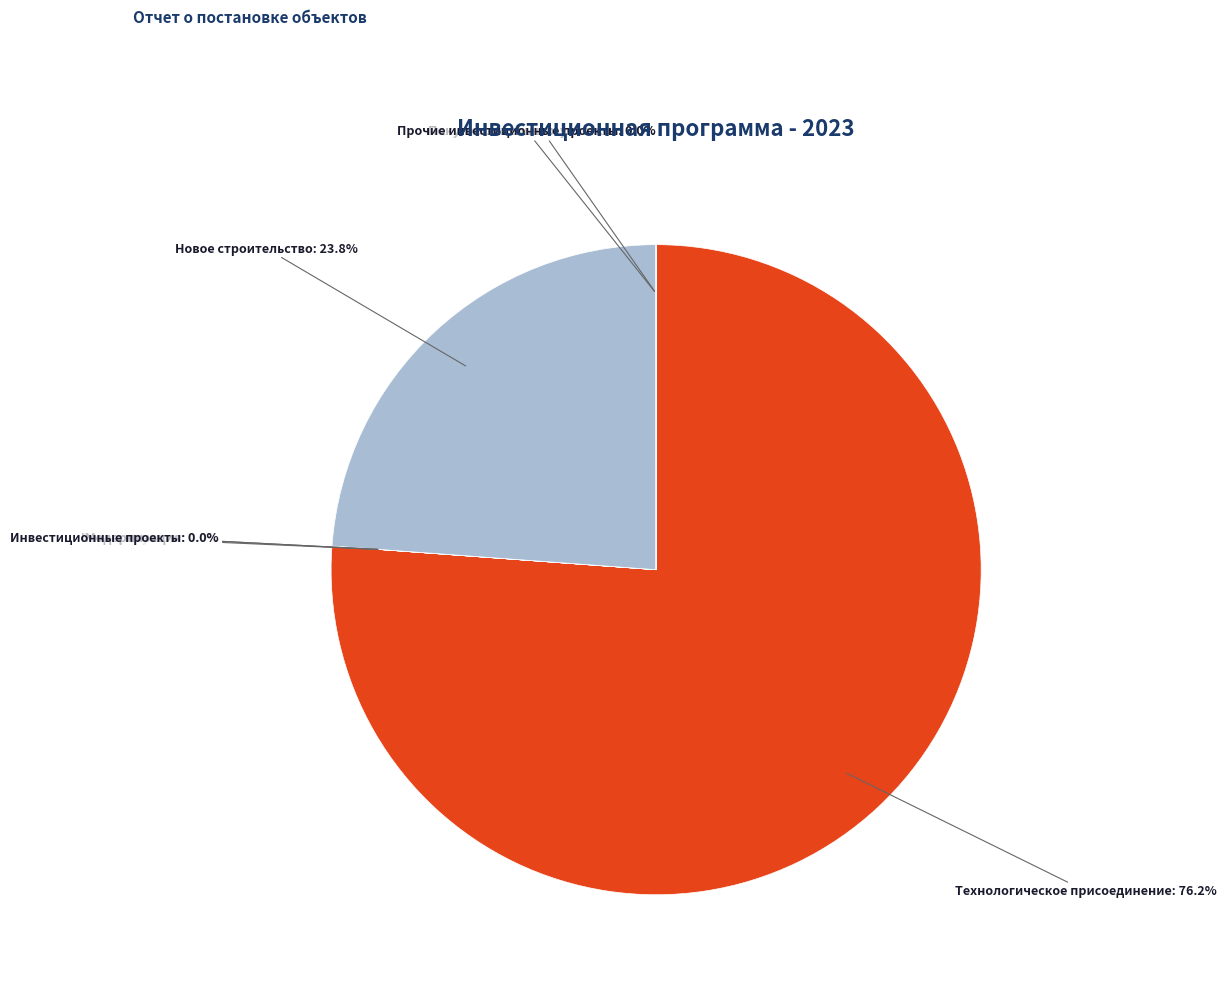

What portion of the pie excludes Технологическое присоединение?

23.8%